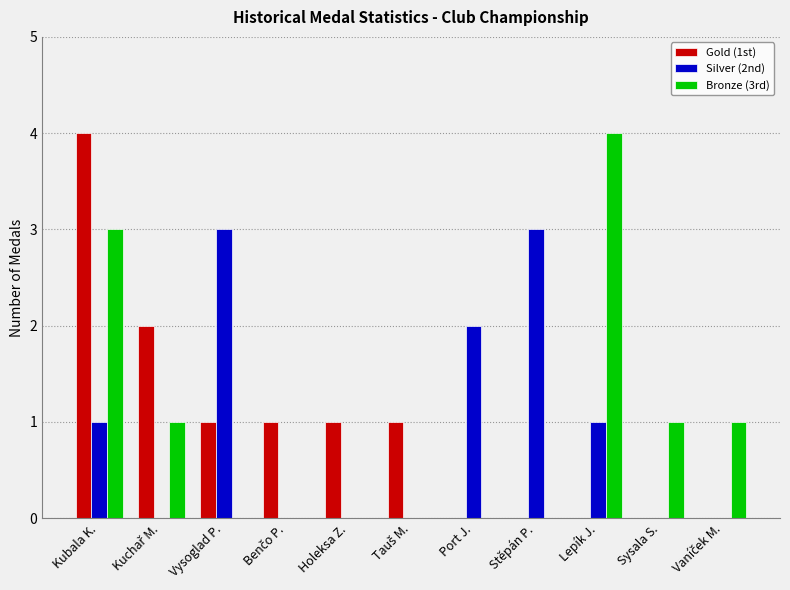

What is the total value across all series at Lepík J.?

5